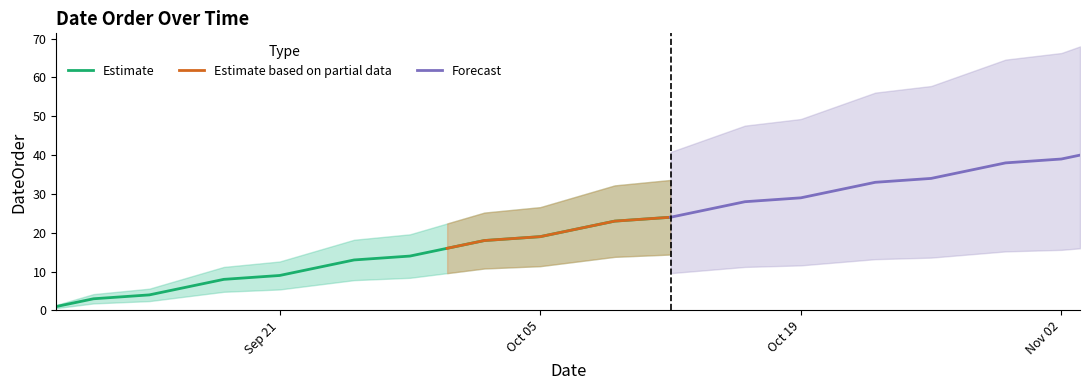

What is the highest value of the Estimate series?

24